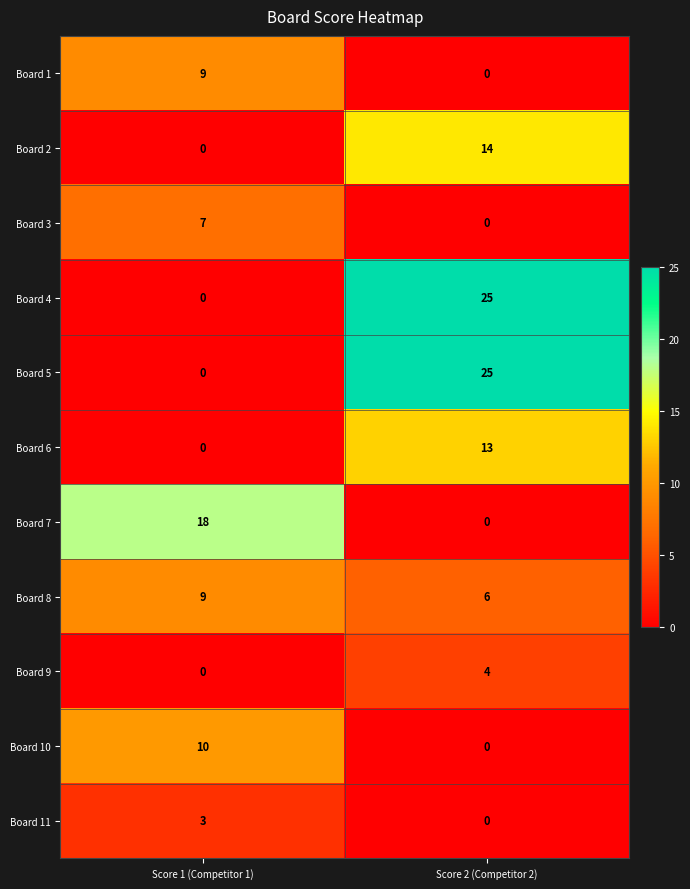

Is it true that Board 9 equals 0 at Score 1 (Competitor 1)?

True